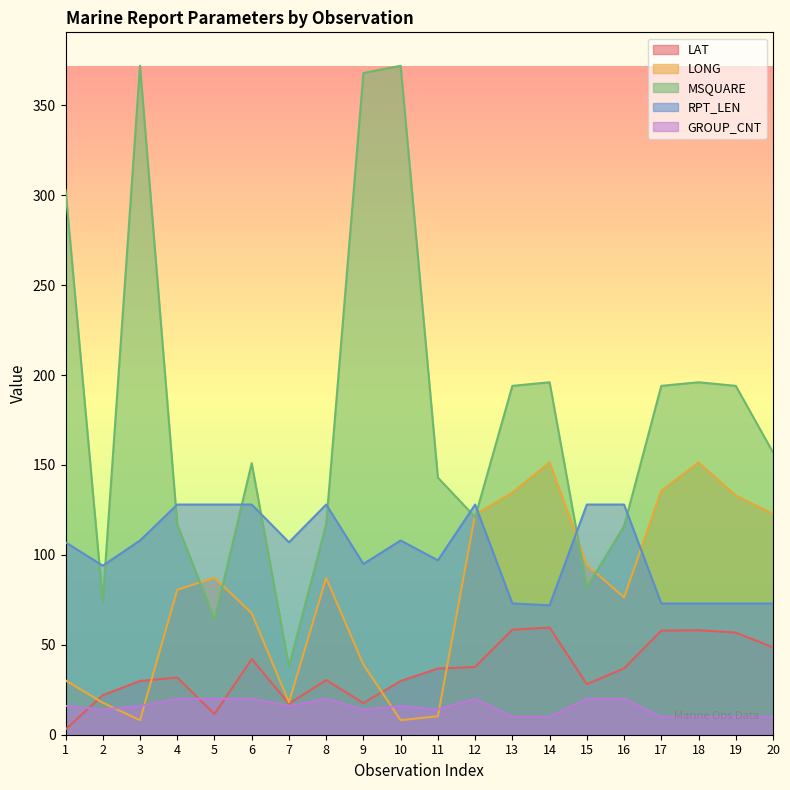

What is the sum of the LAT values at 20 and 9?

66.2